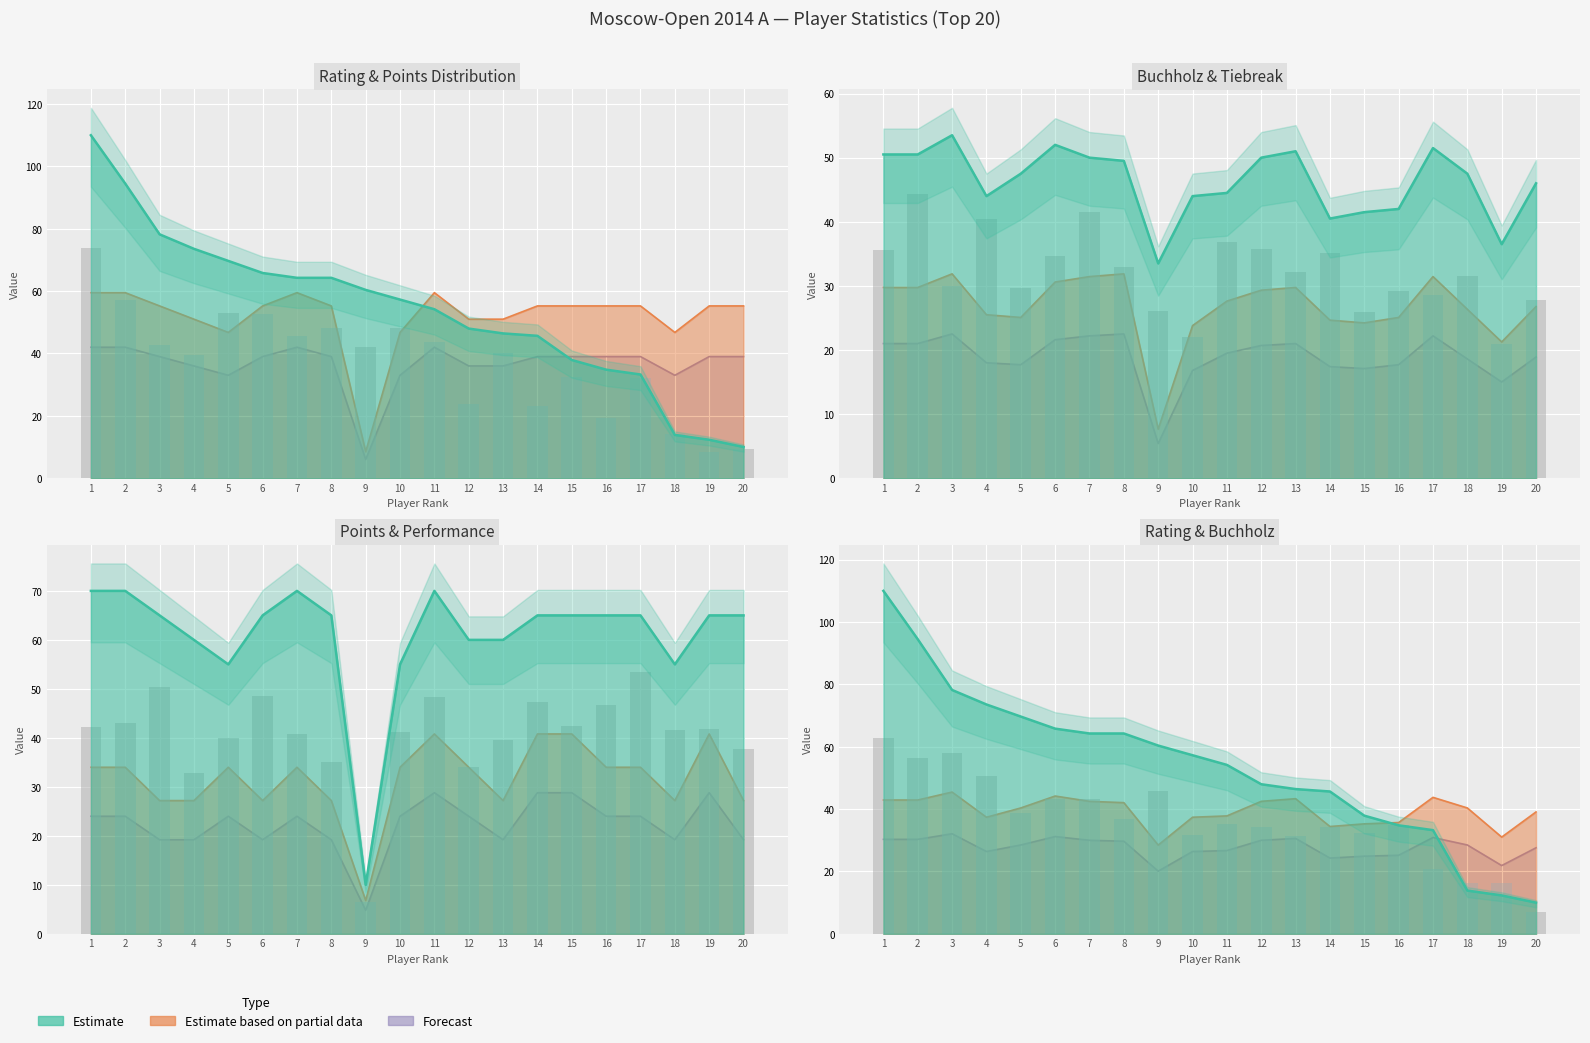

True or false: Add2 has a value of 27.6 at 11.

True